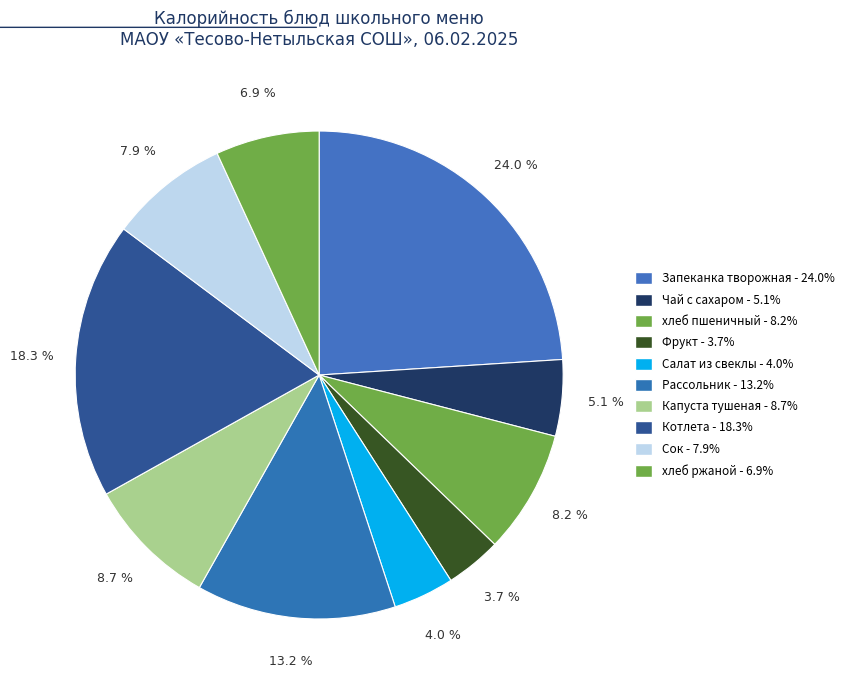

Which slice is the smallest?

Фрукт (нач.)